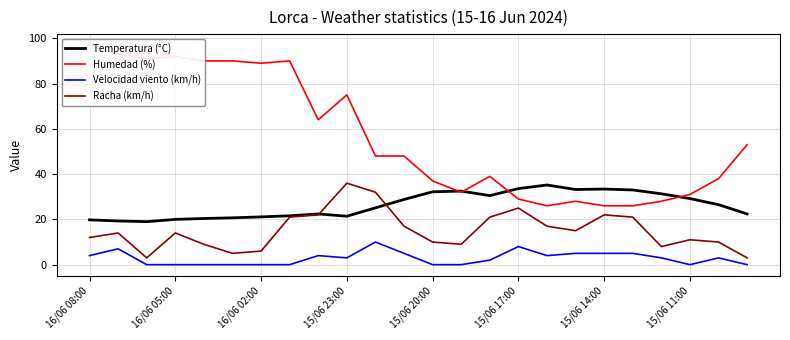

How many lines are shown in the chart?

4